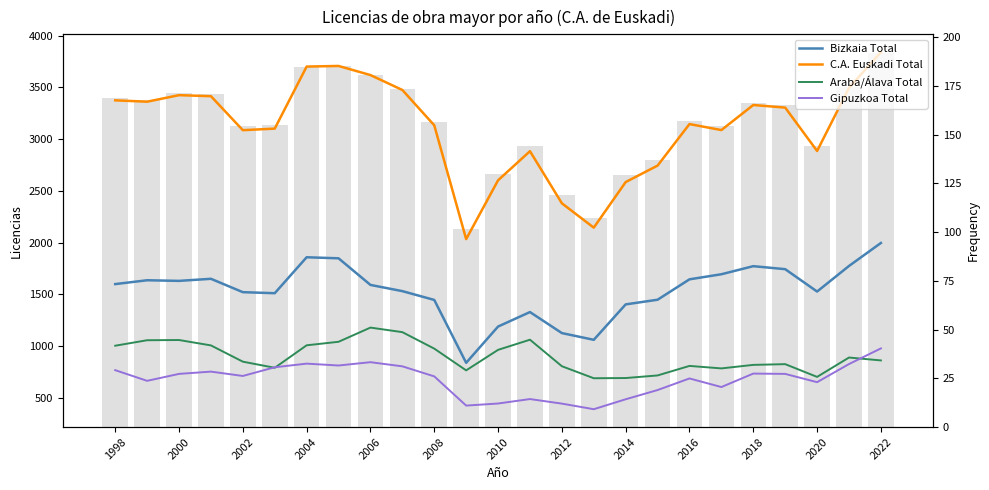

What is the average value of the C.A. Euskadi Total series?

3114